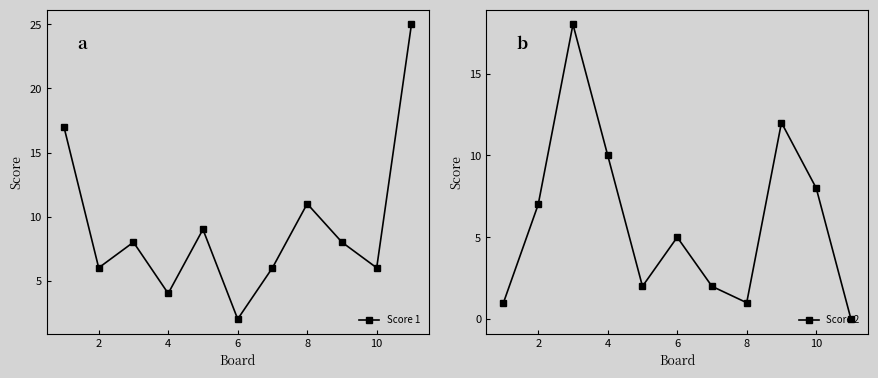

Which series has the largest range (max minus min)?

Score 1